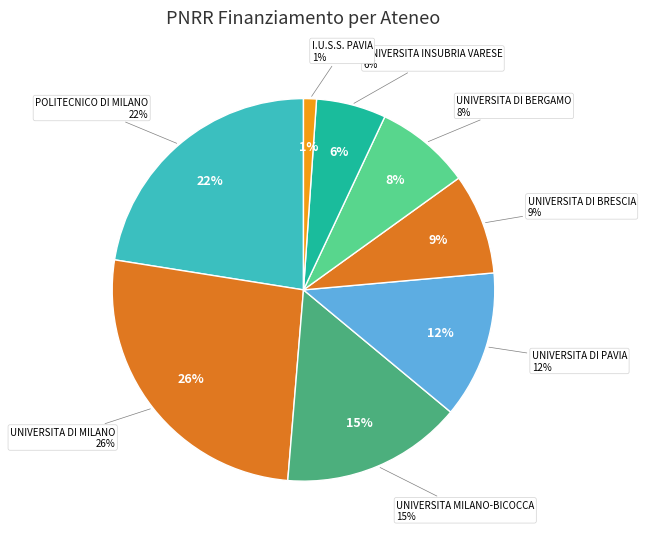

Does any single category account for the majority?

No